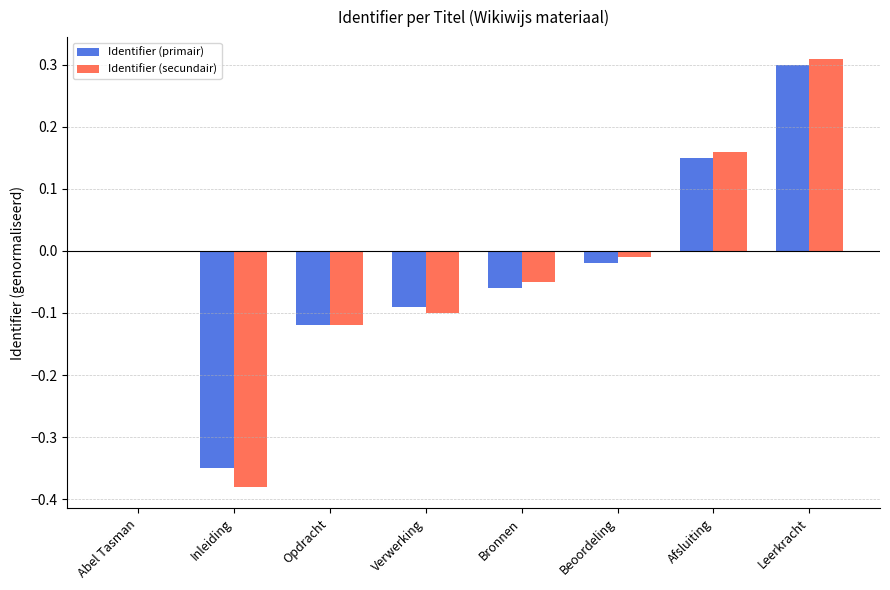

Count the number of categories in the chart.

8